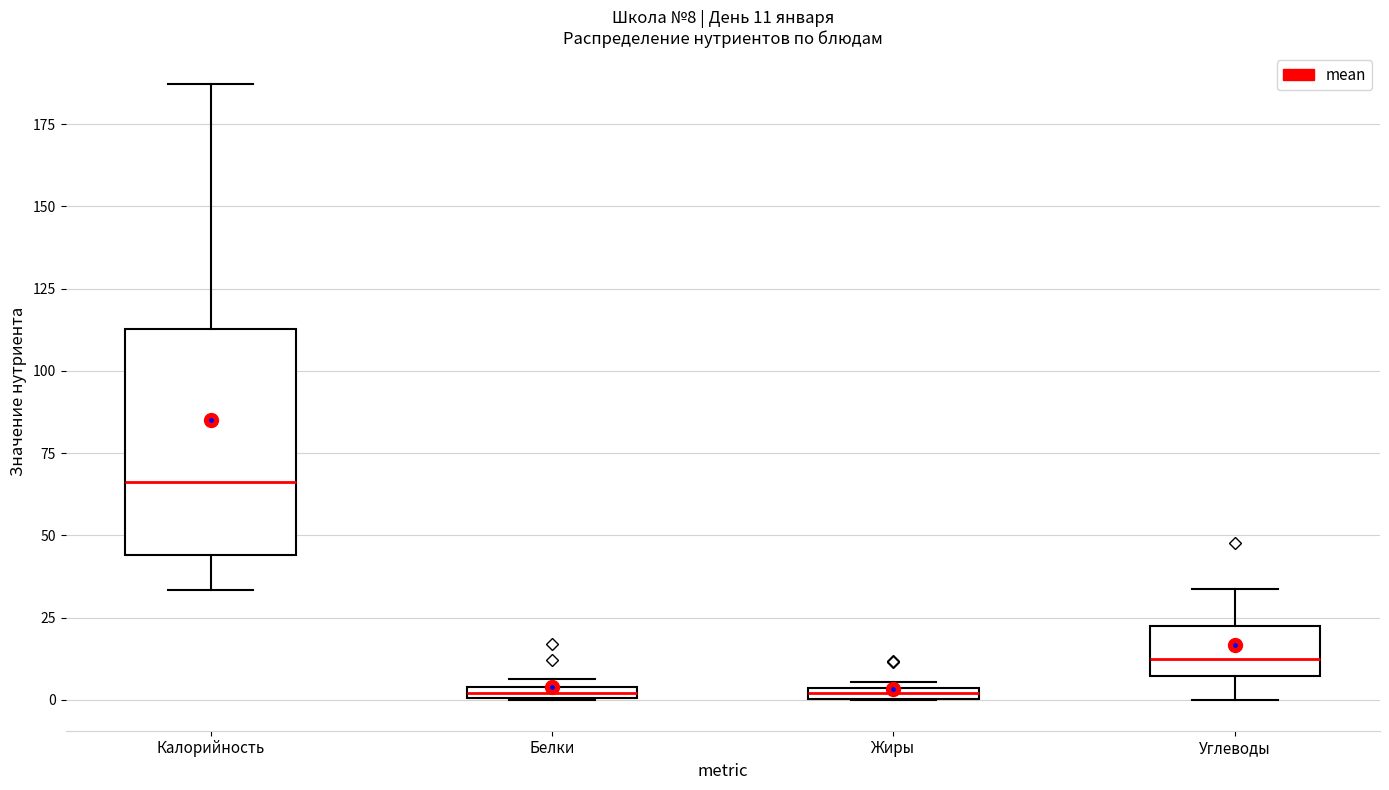

Comparing the boxes themselves (not the whiskers), which one is the tallest?

Калорийность